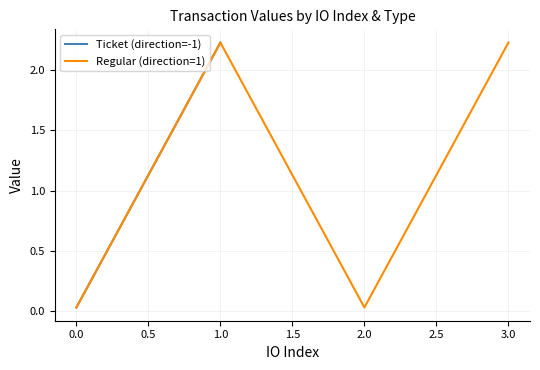

True or false: Regular (direction=1) has more than 2 points higher than both neighbors.

False